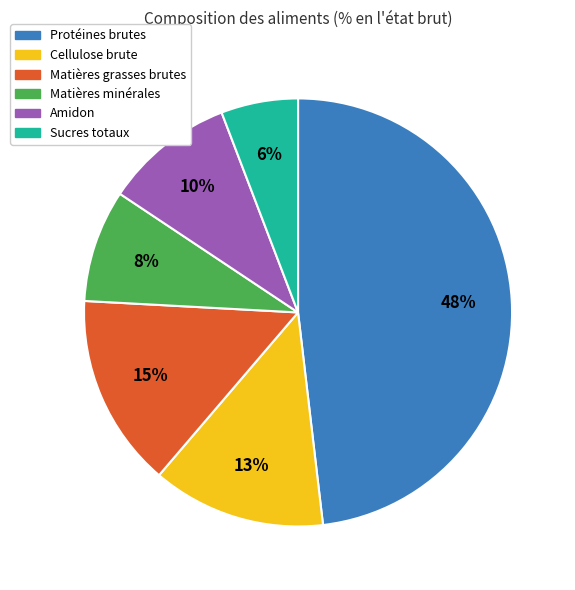

How many segments does this pie chart have?

6